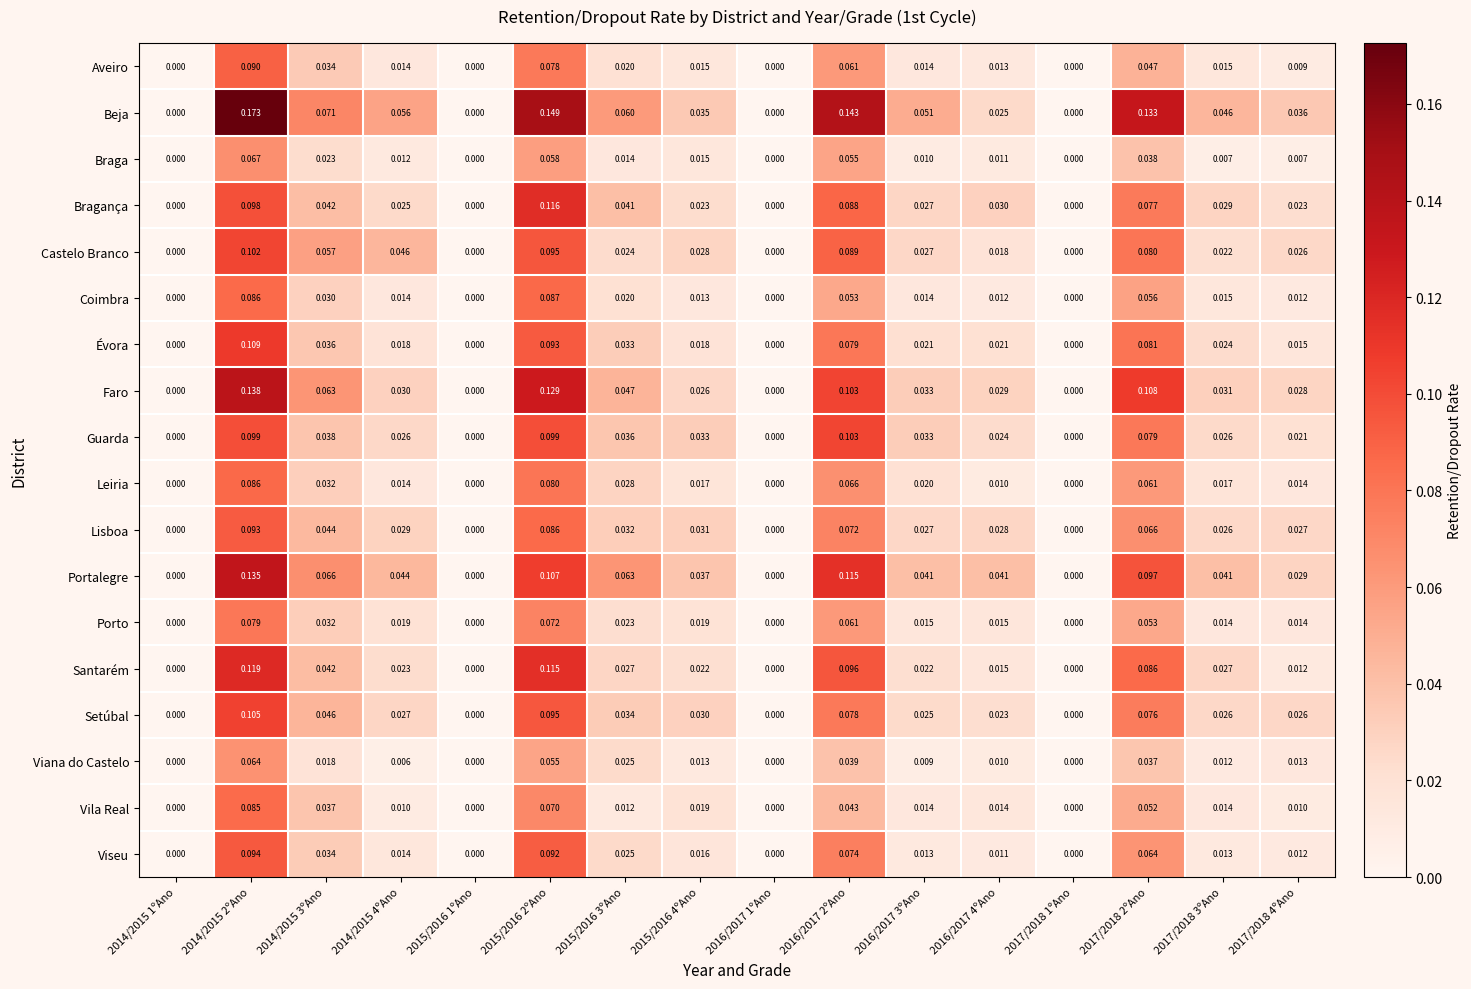

Which series changed the most between 2014/2015 4ºAno and 2015/2016 4ºAno?

Beja